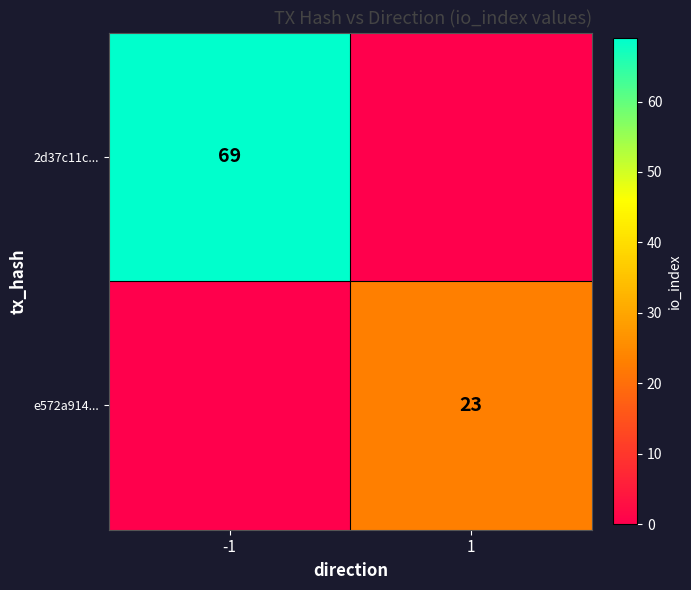

The 2d37c11c... series shows 48 at -1. True or false?

False